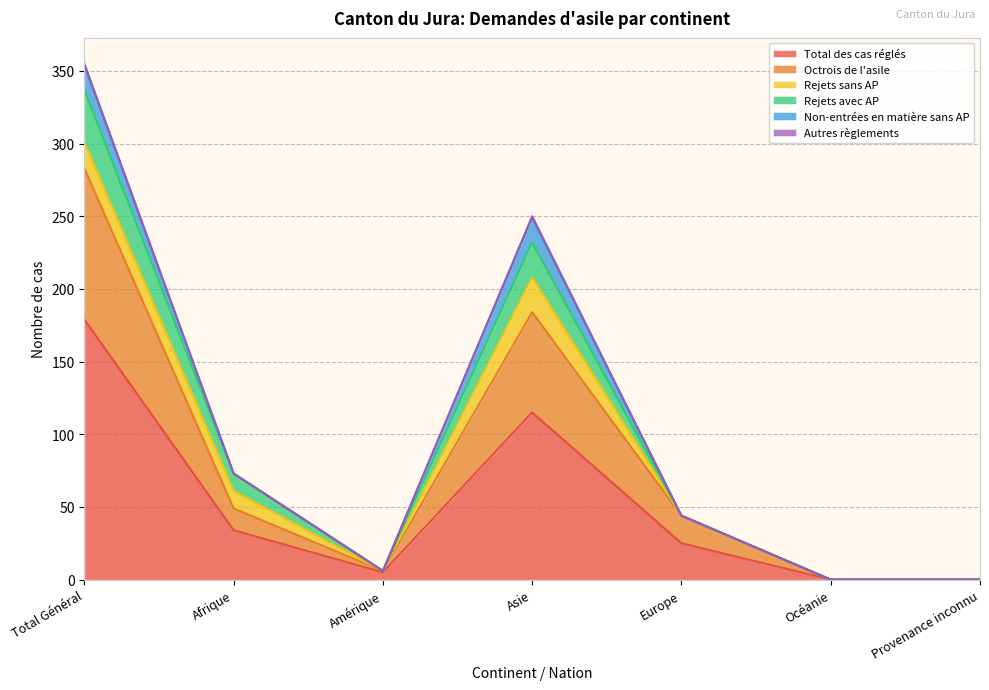

At which label does Total des cas réglés reach its peak?

Total Général